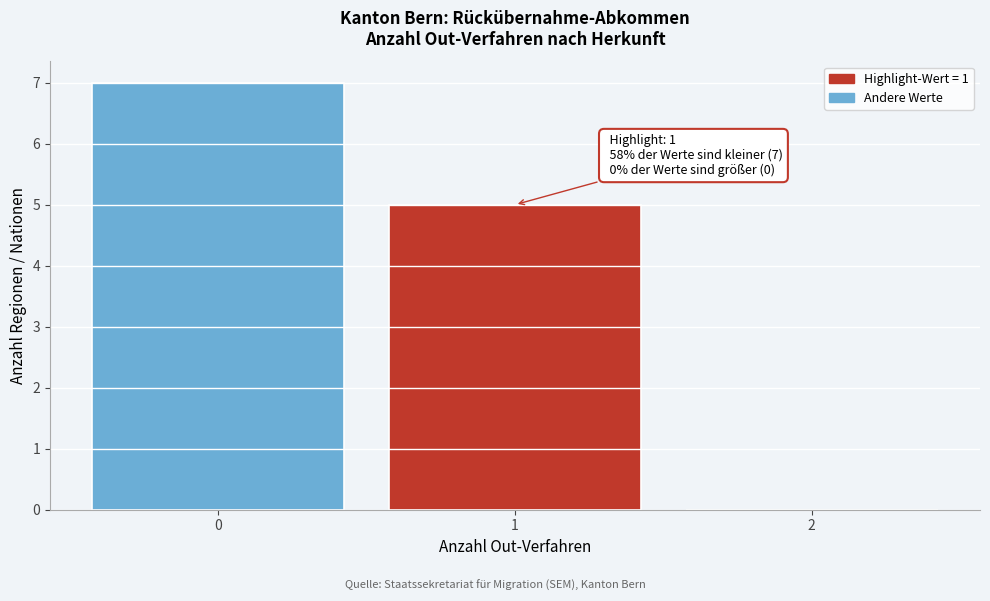

Which range on the x-axis has the tallest bar?

-0.5 to 0.5